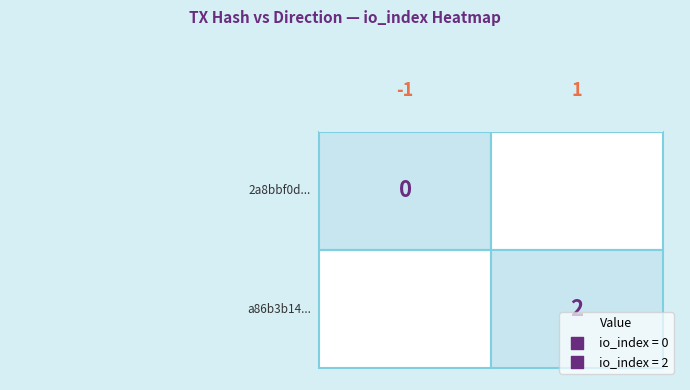

At 1, list the series in order from smallest to largest.

2a8bbf0d..., a86b3b14...